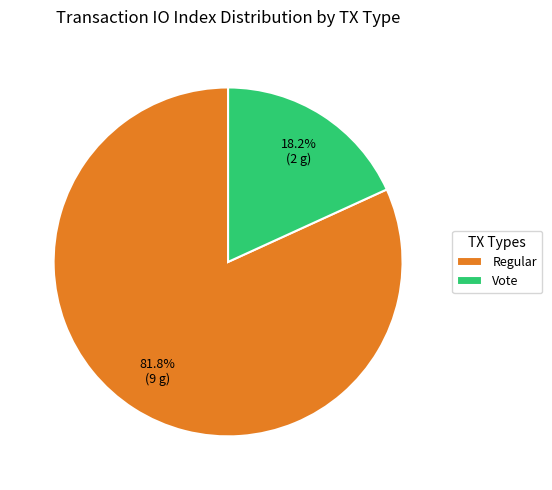

How many segments does this pie chart have?

2